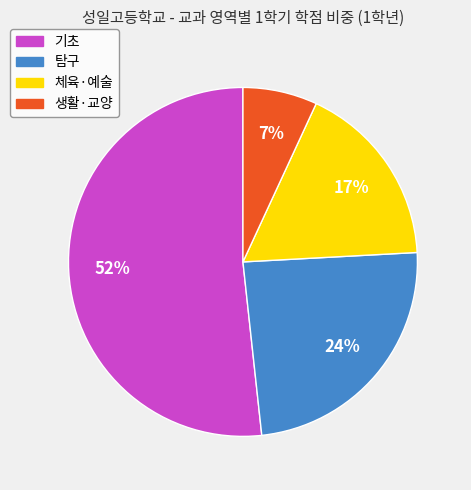

Is the sum of 기초 and 탐구 greater than half?

Yes